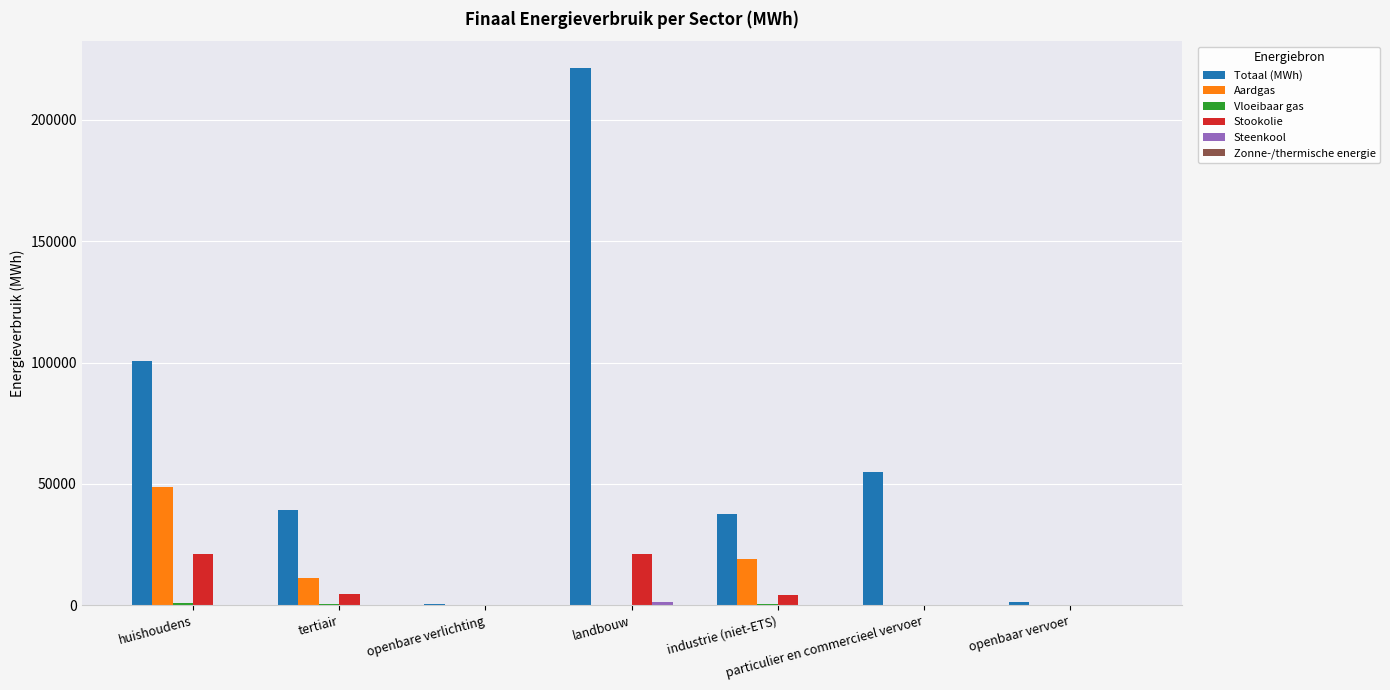

Between openbare verlichting and particulier en commercieel vervoer, which series saw the biggest shift?

Totaal (MWh)